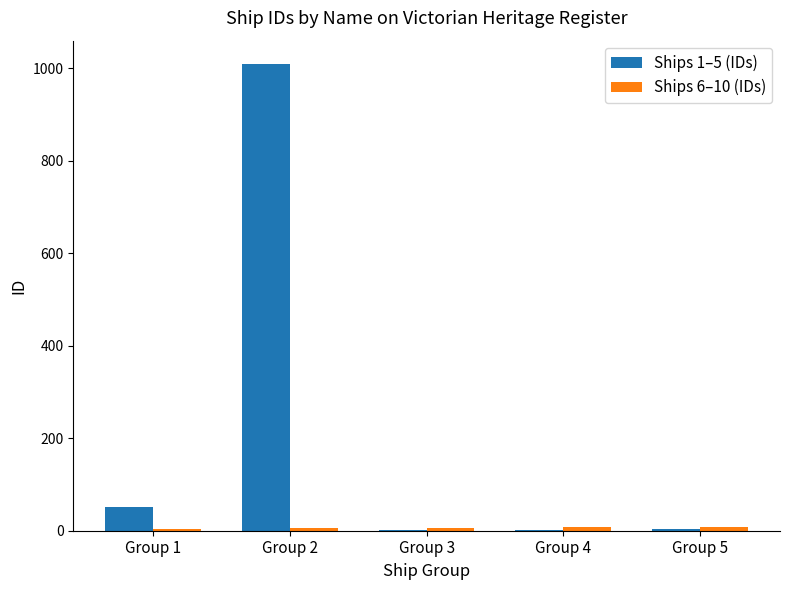

At which category is the sum across all series the highest?

Group 2